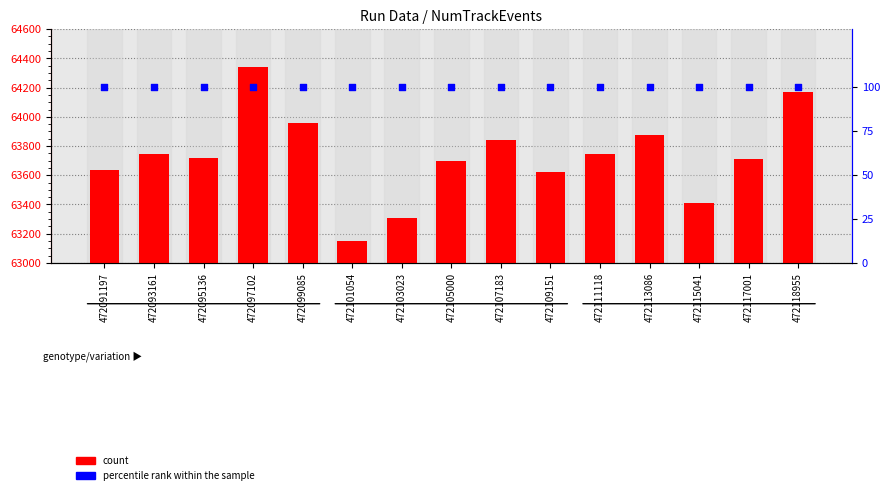

Which series has the largest total across all categories?

count